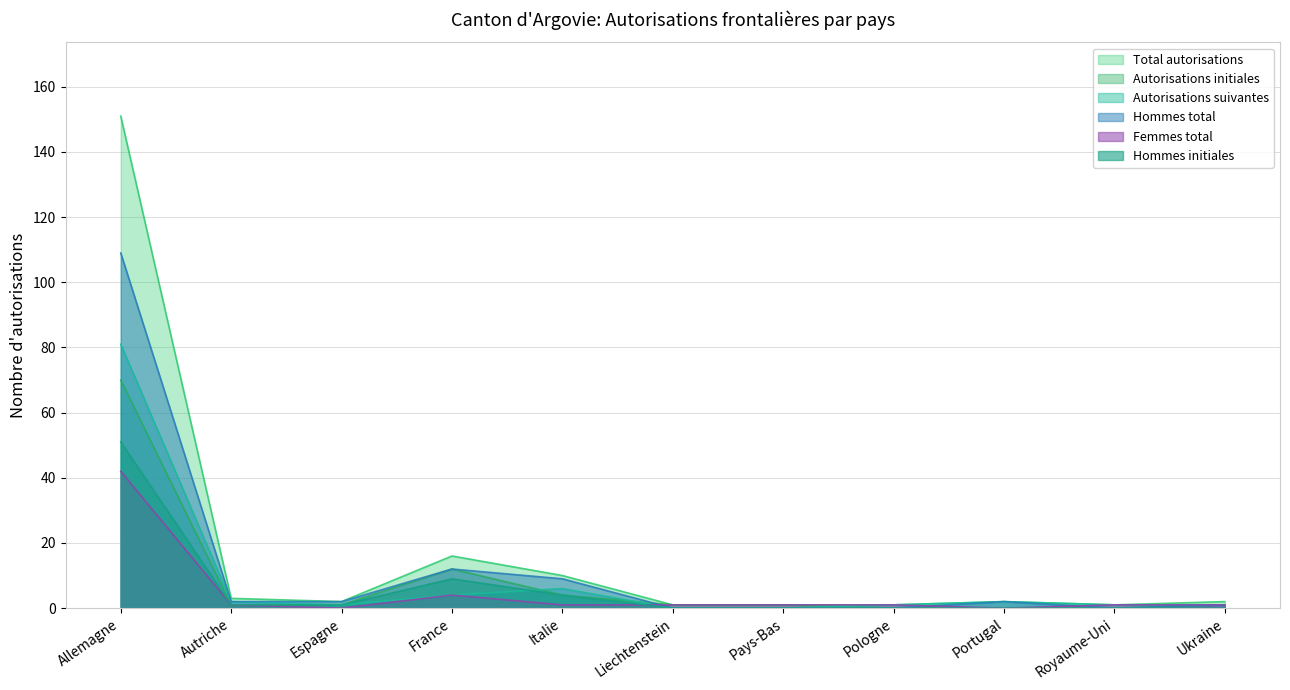

What is the difference between the Total autorisations values at France and Royaume-Uni?

15